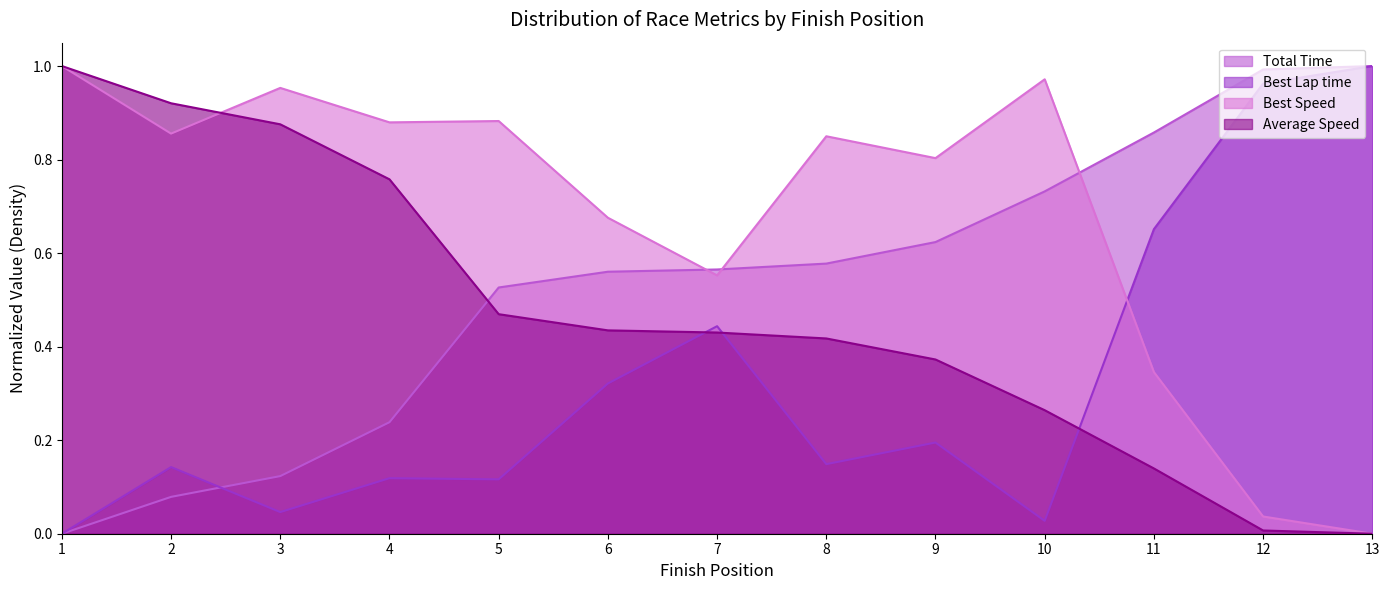

What is the difference between the maximum and minimum values in the Best Speed series?

1.0